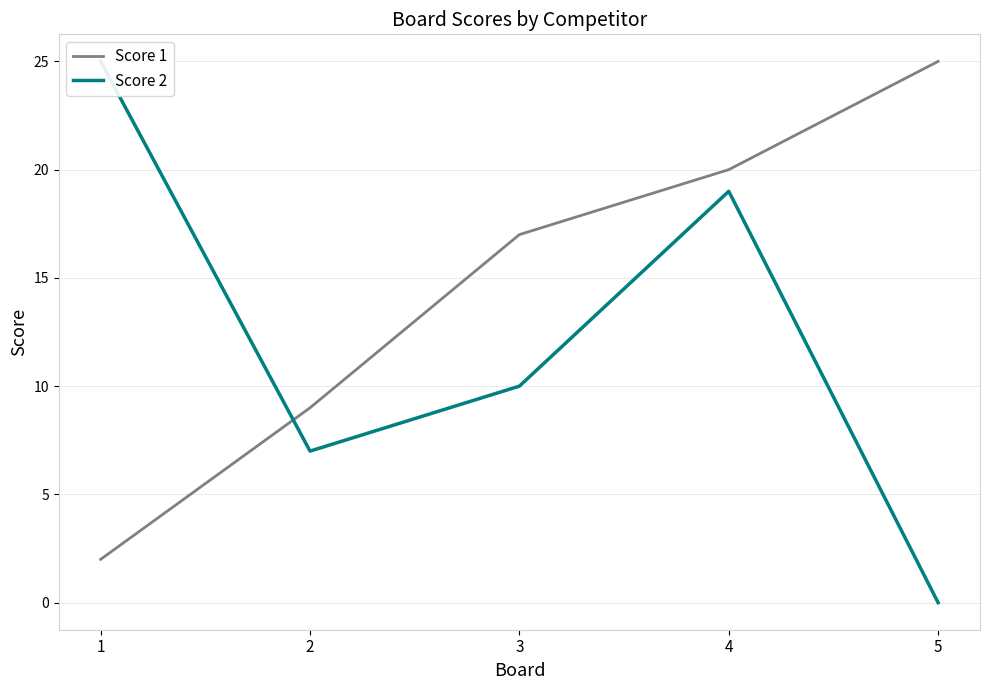

Between which two adjacent categories do Score 2 and Score 1 first intersect?

1 and 2